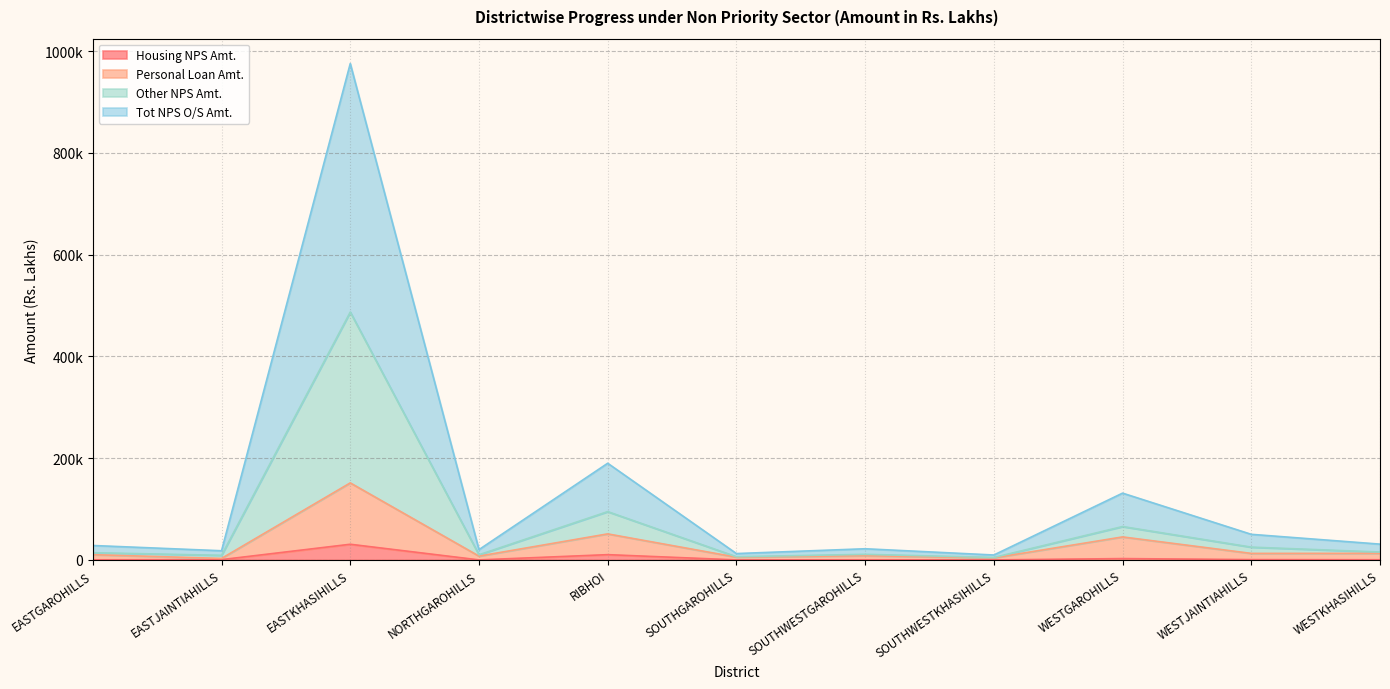

Read the Housing NPS Amt. value at WESTJAINTIAHILLS.

633.7